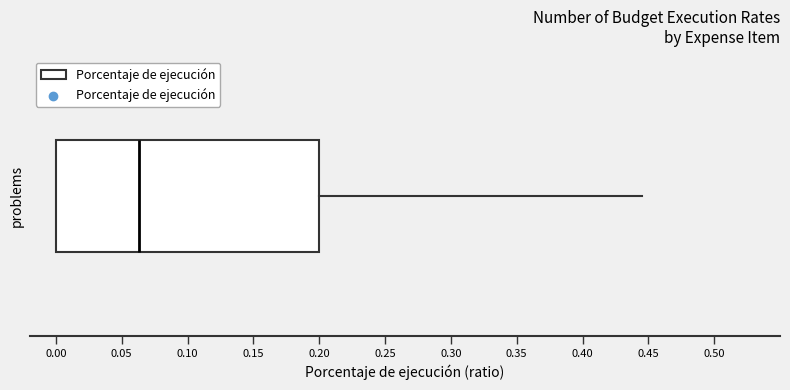

Read this box plot against the x-axis: the position of the median line, the range covered by the box, and the ends of both whiskers. The values are not printed on the chart, so give them approximately, as read against the axis.

median 0.065, box 0.000 to 0.200, whiskers 0.000 to 0.445